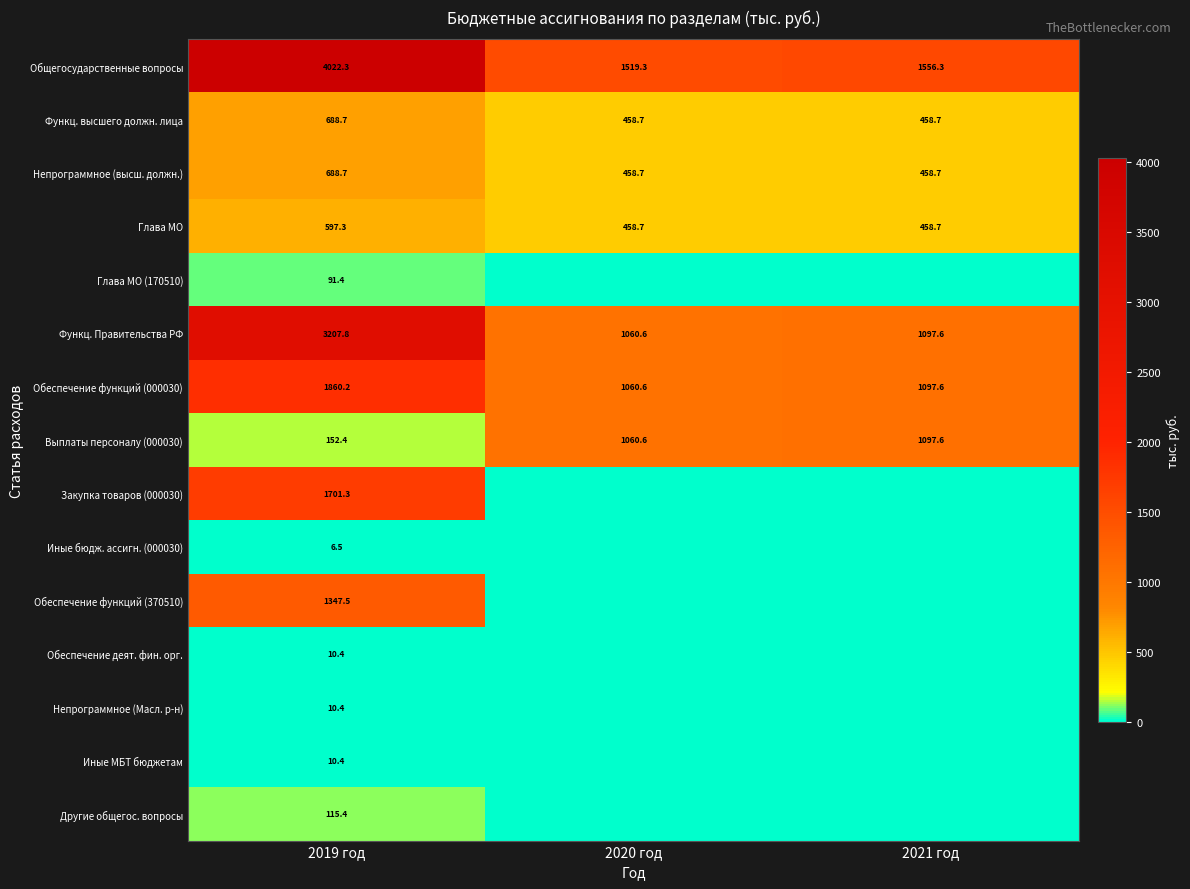

What is the average value of the Выплаты персоналу (000030) series?

770.2